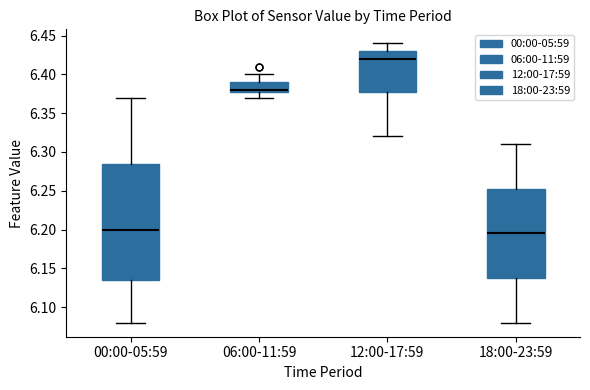

Reading left to right, read every box against the y-axis: the position of its median line, the range the box covers, and the ends of its whiskers. The values are not printed on the chart, so give them approximately, as read against the axis.

00:00-05:59: median 6.200, box 6.135 to 6.285, whiskers 6.080 to 6.370
06:00-11:59: median 6.380 (just above the box's lower edge), box 6.380 to 6.390, whiskers 6.370 to 6.400
12:00-17:59: median 6.420, box 6.380 to 6.430, whiskers 6.320 to 6.440
18:00-23:59: median 6.195, box 6.140 to 6.255, whiskers 6.080 to 6.310